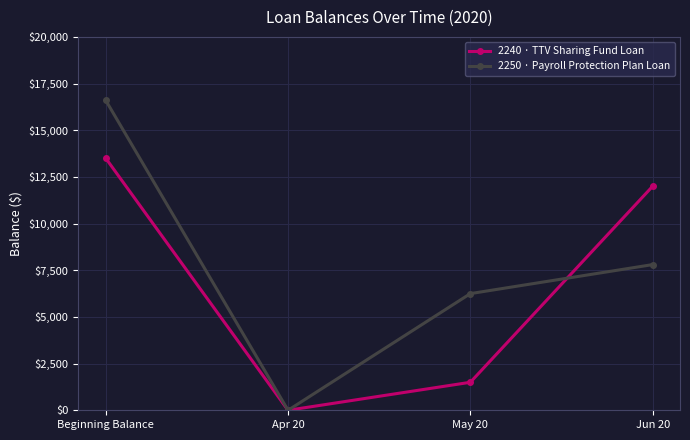

True or false: 2250 · Payroll Protection Plan Loan has a value of 6248.9 at May 20.

True